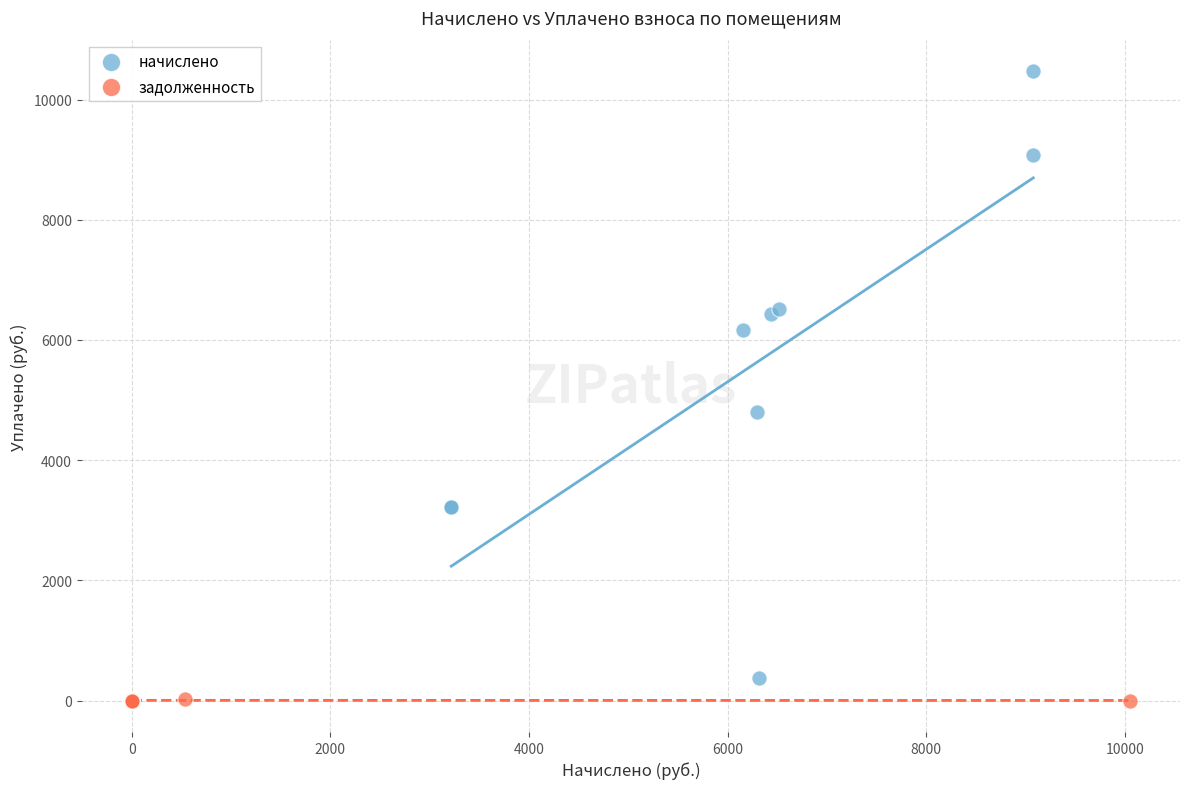

Which series contains the lowest Y value?

задолженность